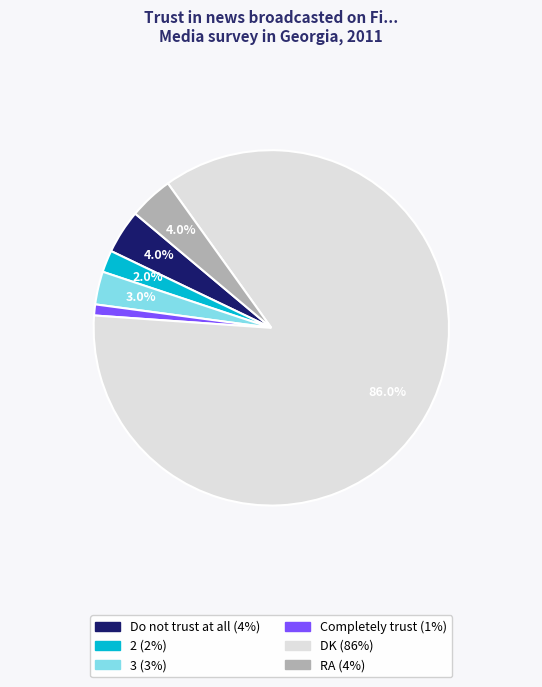

Is there any slice that represents more than half of the pie?

Yes